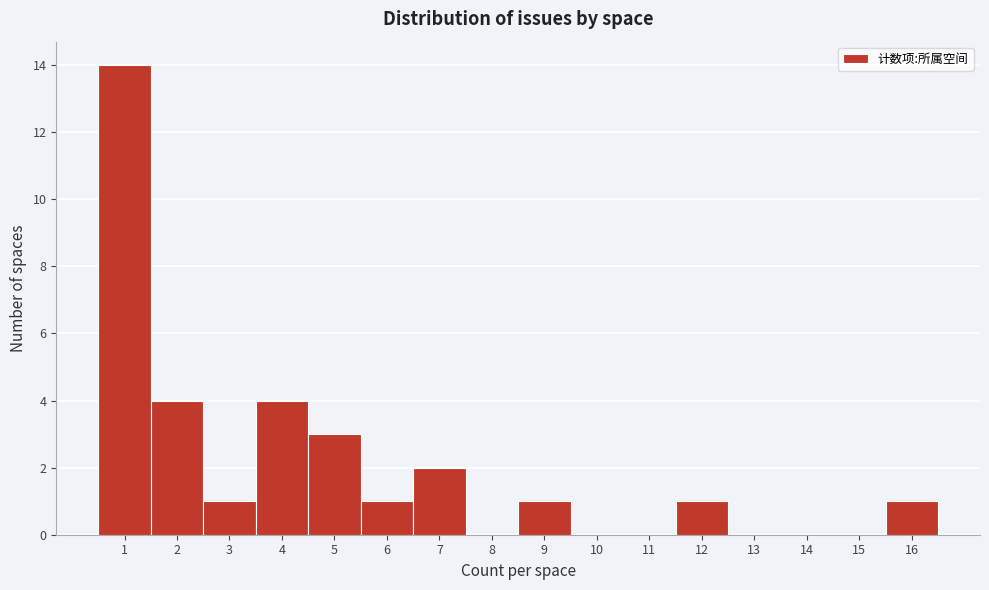

How tall is the bar that spans 2.5 to 3.5 on the x-axis? The values are not printed on the chart, so give them approximately, as read against the axis.

1